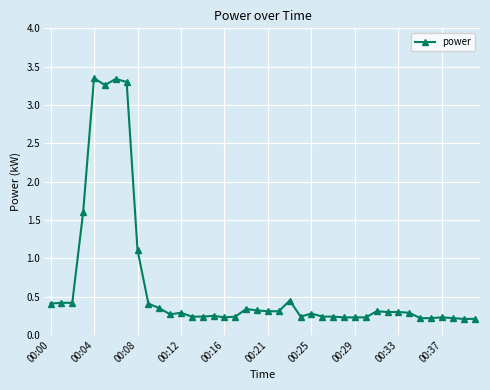

What is the sum of all values?

25.7